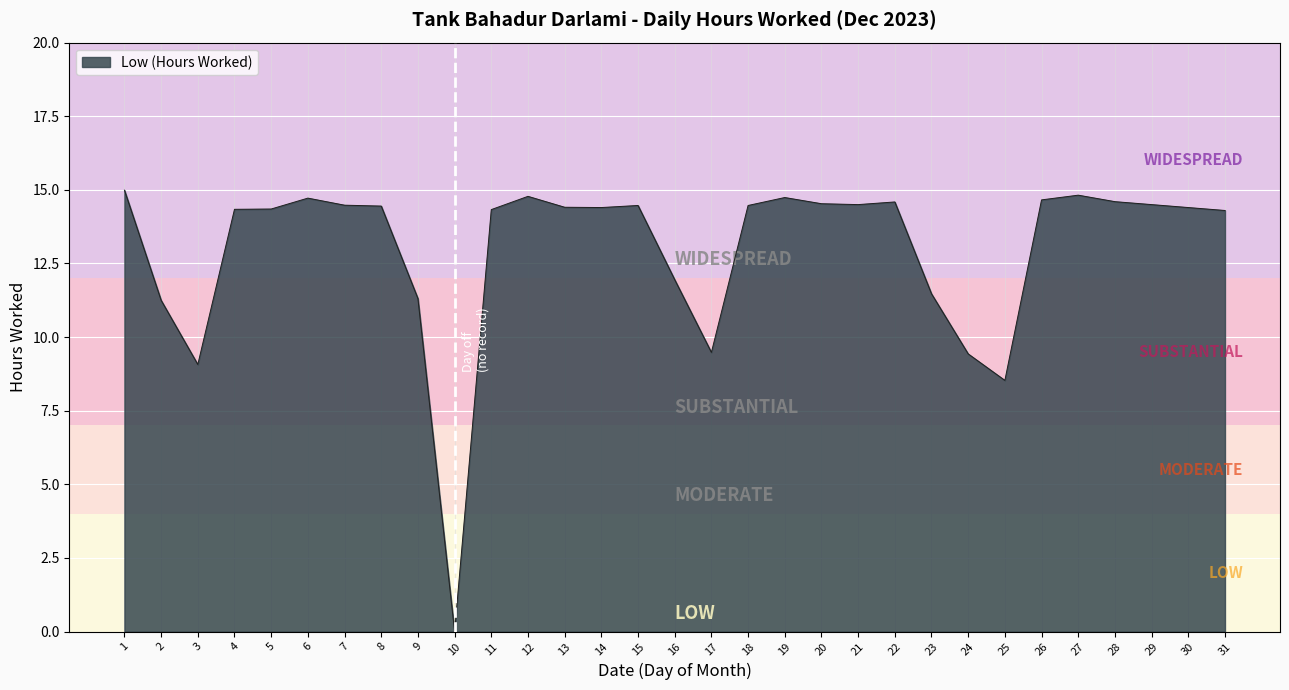

Which has a higher value, 25 or 19?

19